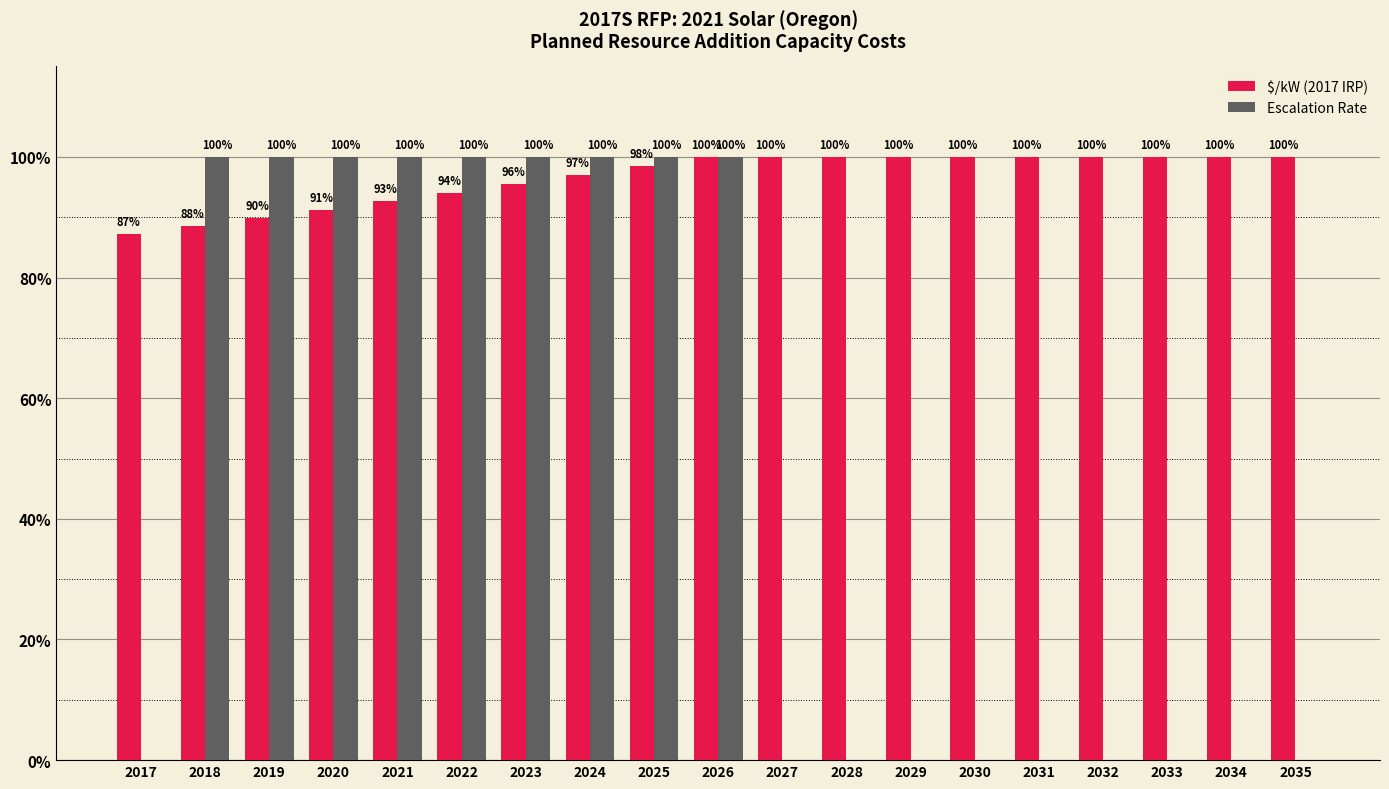

At which label does Escalation Rate reach its peak?

2020